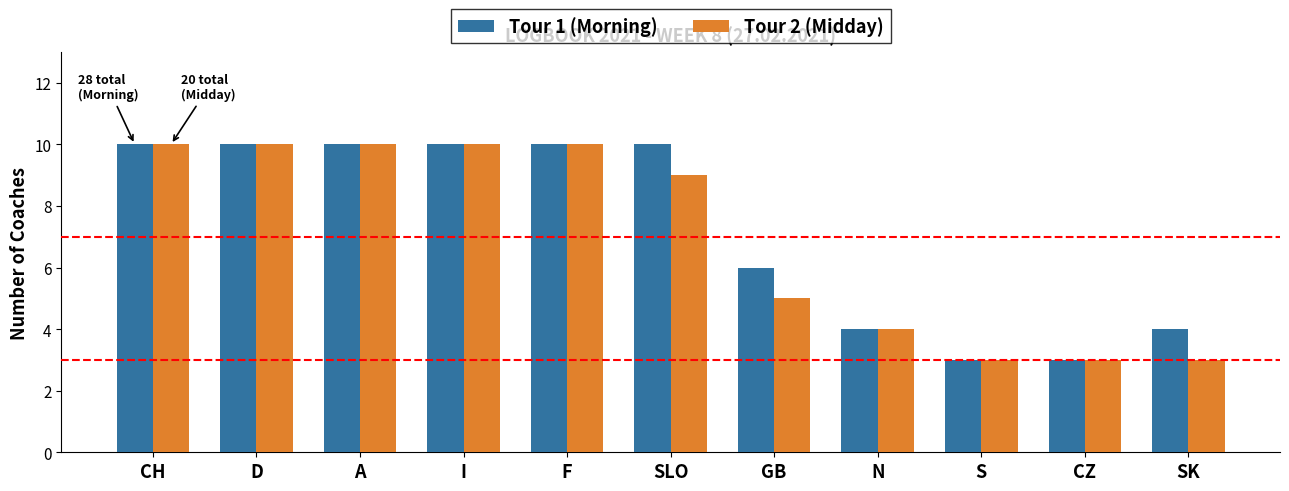

What is the greatest value displayed?

10